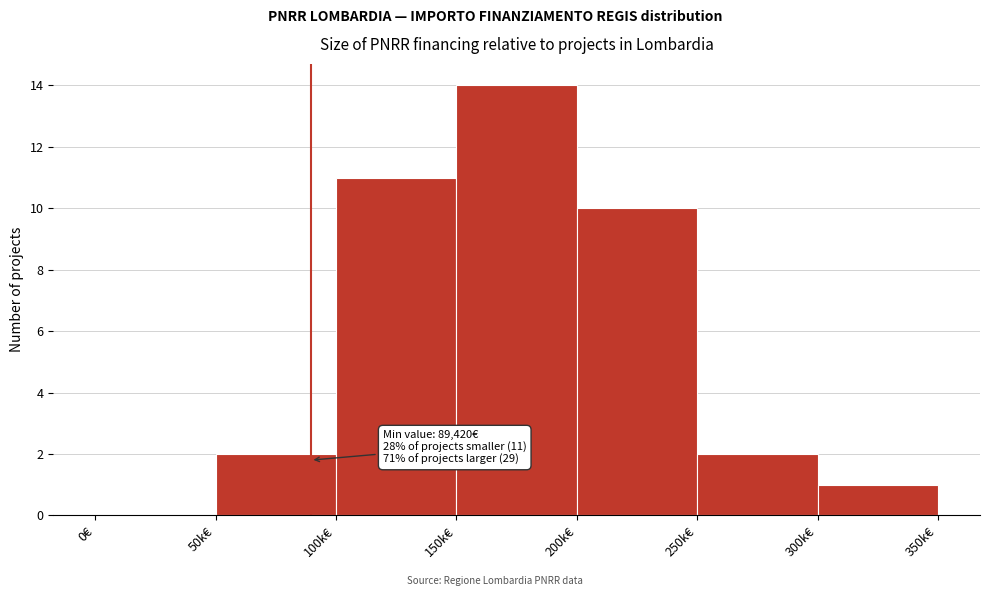

Reading right to left, list all the values displayed in this chart.

300k€=1	250k€=2	200k€=10	150k€=14	100k€=11	50k€=2	0€=0